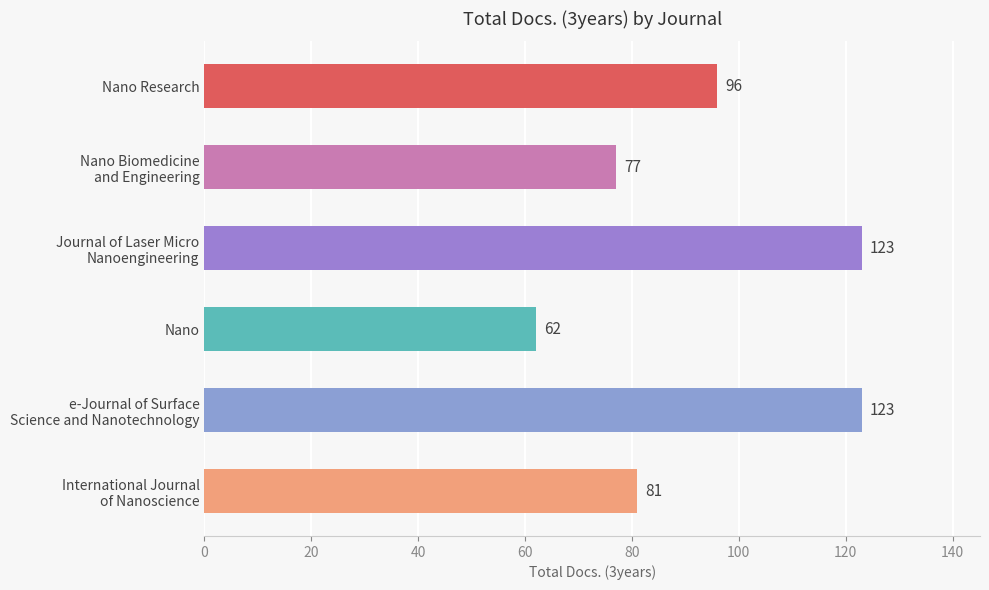

The value at Nano Research is 96. True or false?

True